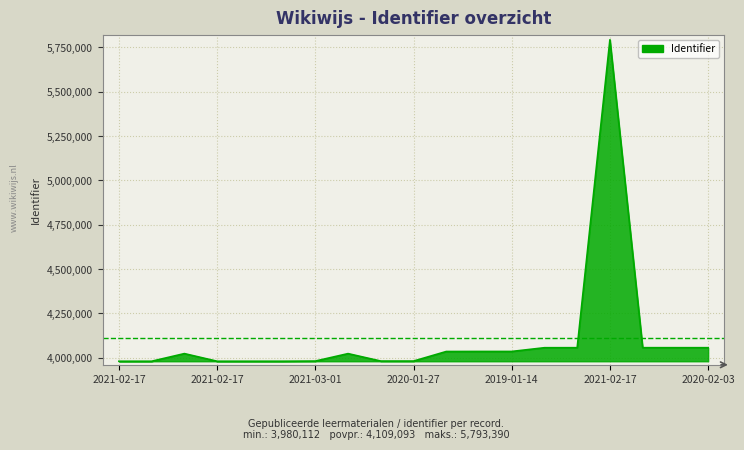

How many lines are shown in the chart?

1